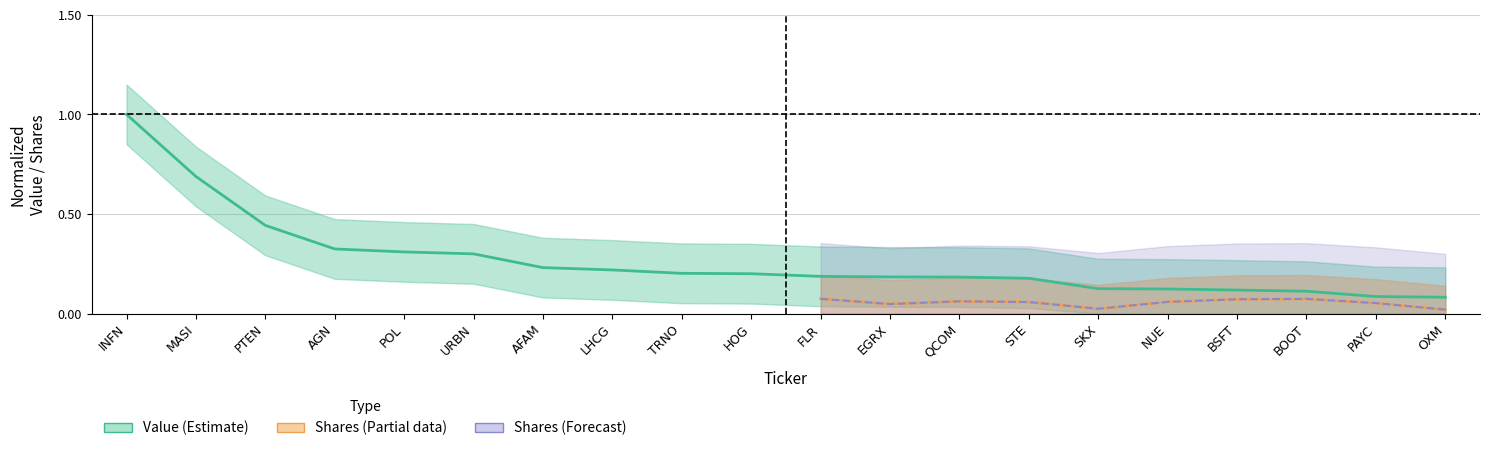

Which label corresponds to the smallest value in the chart?

OXM